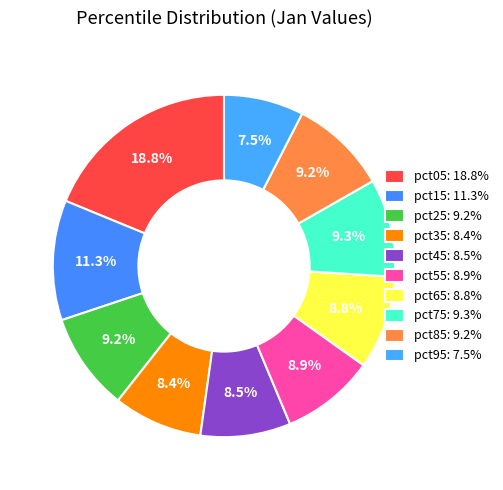

To the nearest percent, what is the combined percentage of pct55 and pct85?

18%